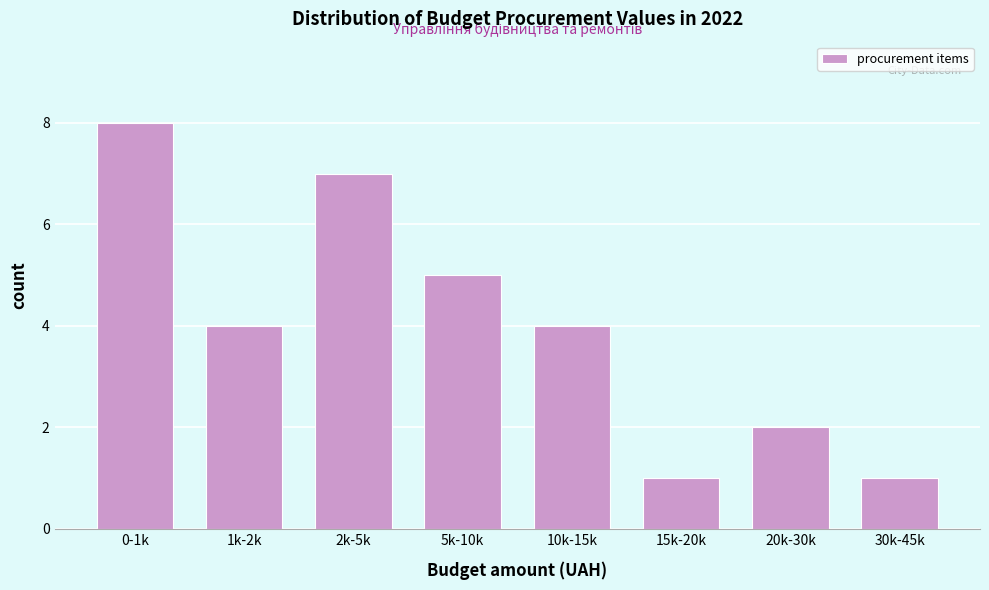

Reading left to right, transcribe all the data shown in this chart.

8	4	7	5	4	1	2	1